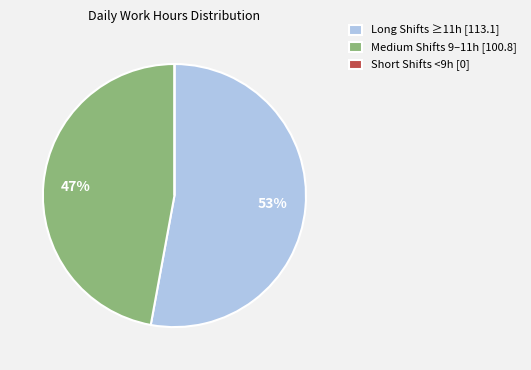

The Long Shifts ≥11h [113.1] slice represents 43% of the pie. True or false?

False